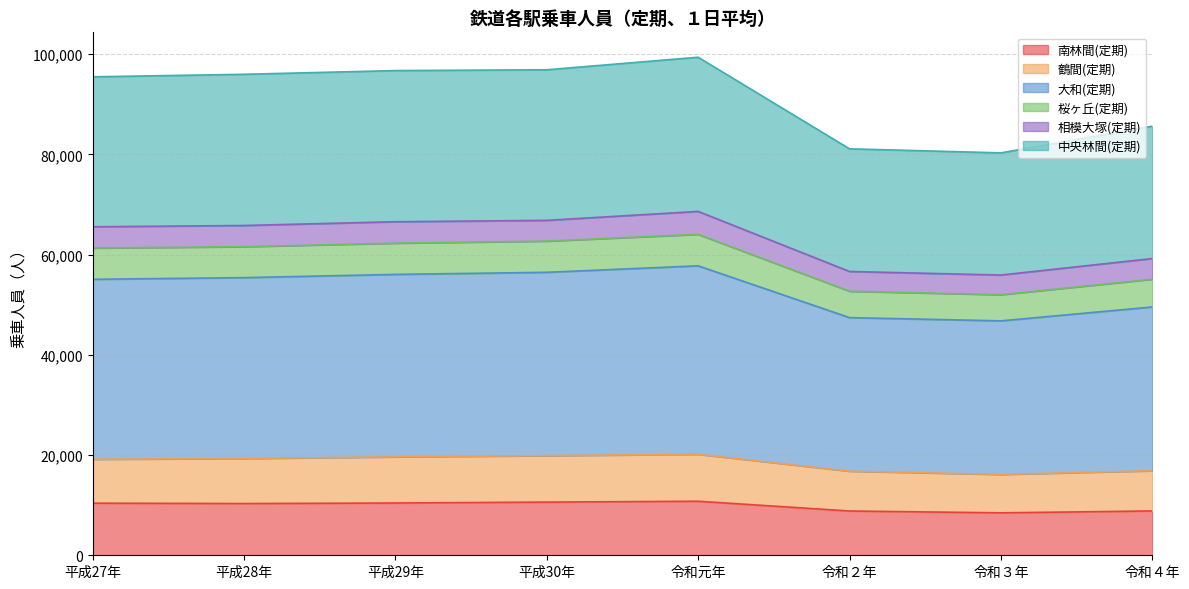

What is the minimum value for 南林間(定期)?

8466